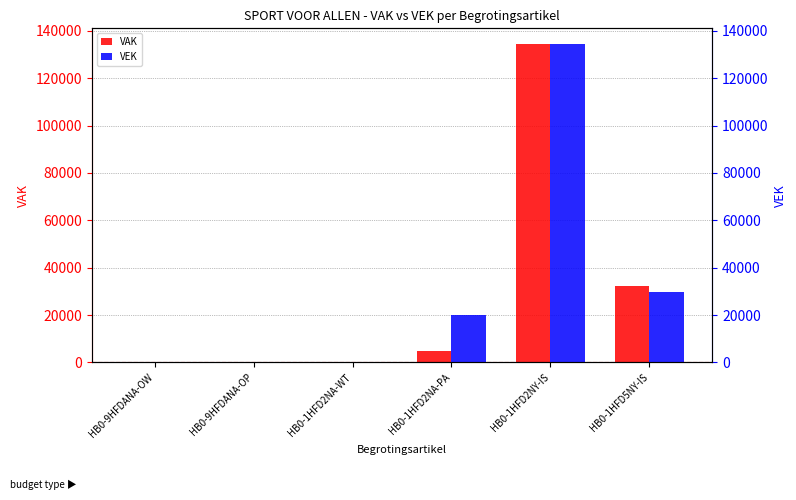

What is the sum of the VEK values at HB0-9HFDANA-OP and HB0-1HFD2NA-PA?

20000